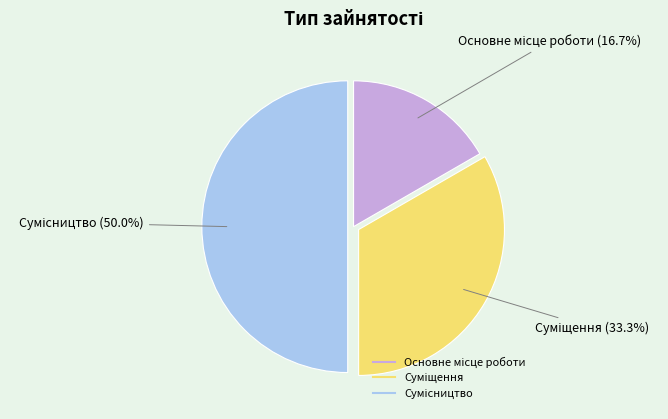

Which category has the smallest portion of the pie?

Основне місце роботи